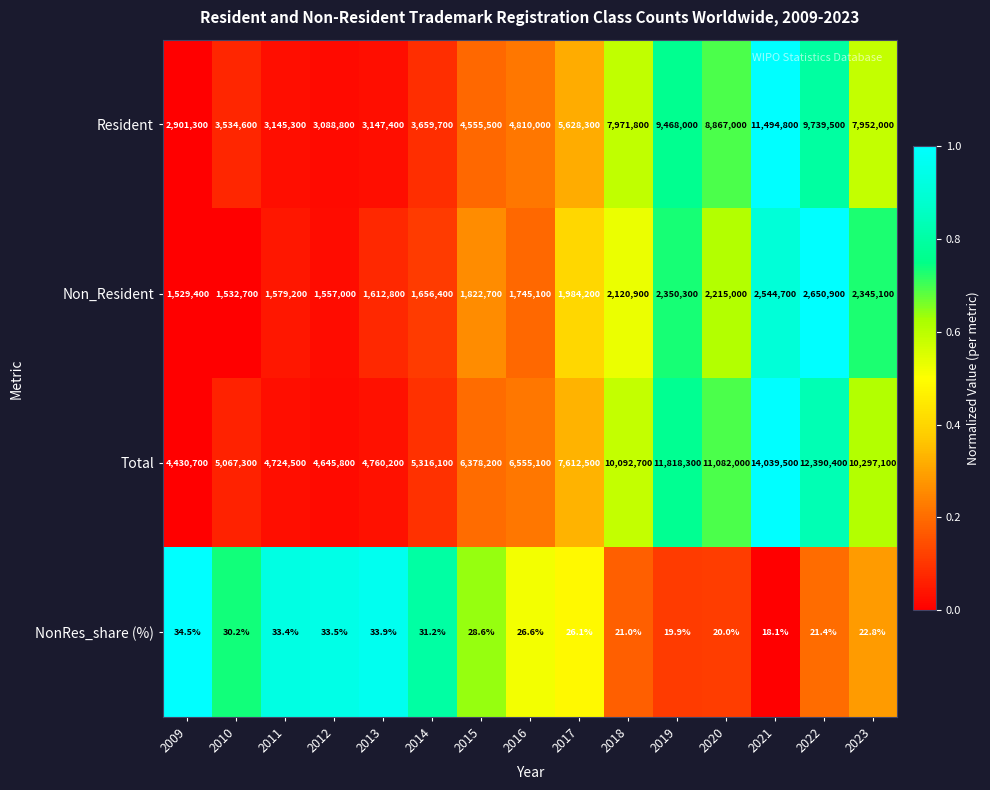

Which category has the lowest value in the Resident series?

2009